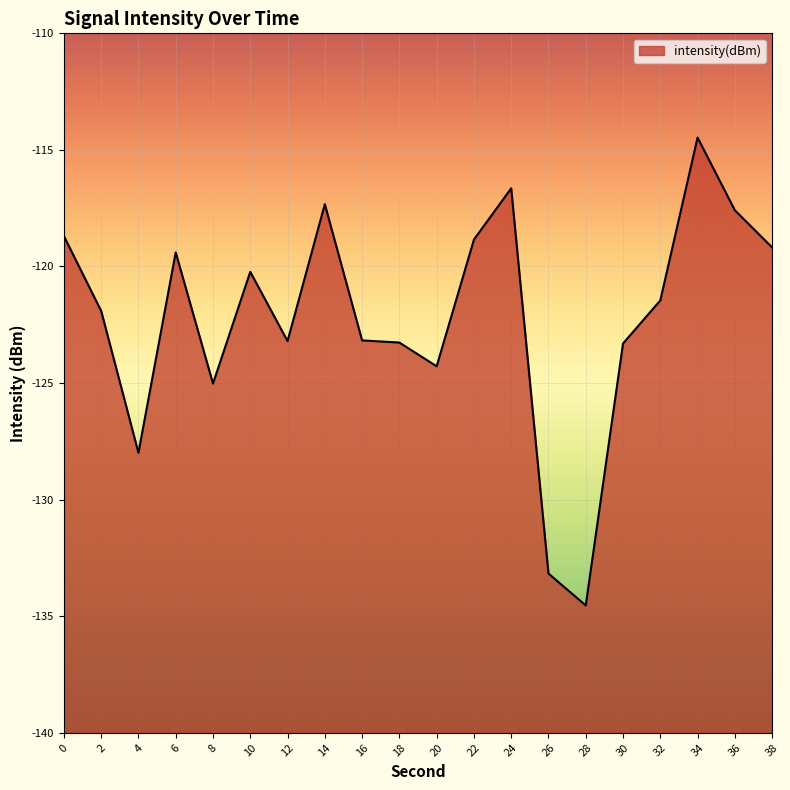

What is the minimum value shown in the chart?

-134.5